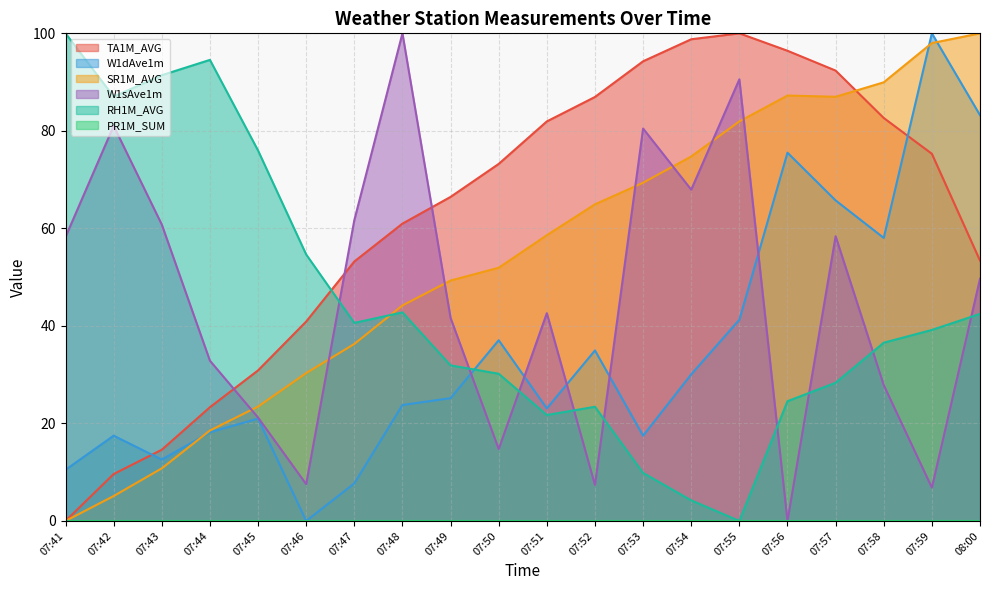

At 07:51, list the series in order from largest to smallest.

TA1M_AVG, SR1M_AVG, W1sAve1m, W1dAve1m, RH1M_AVG